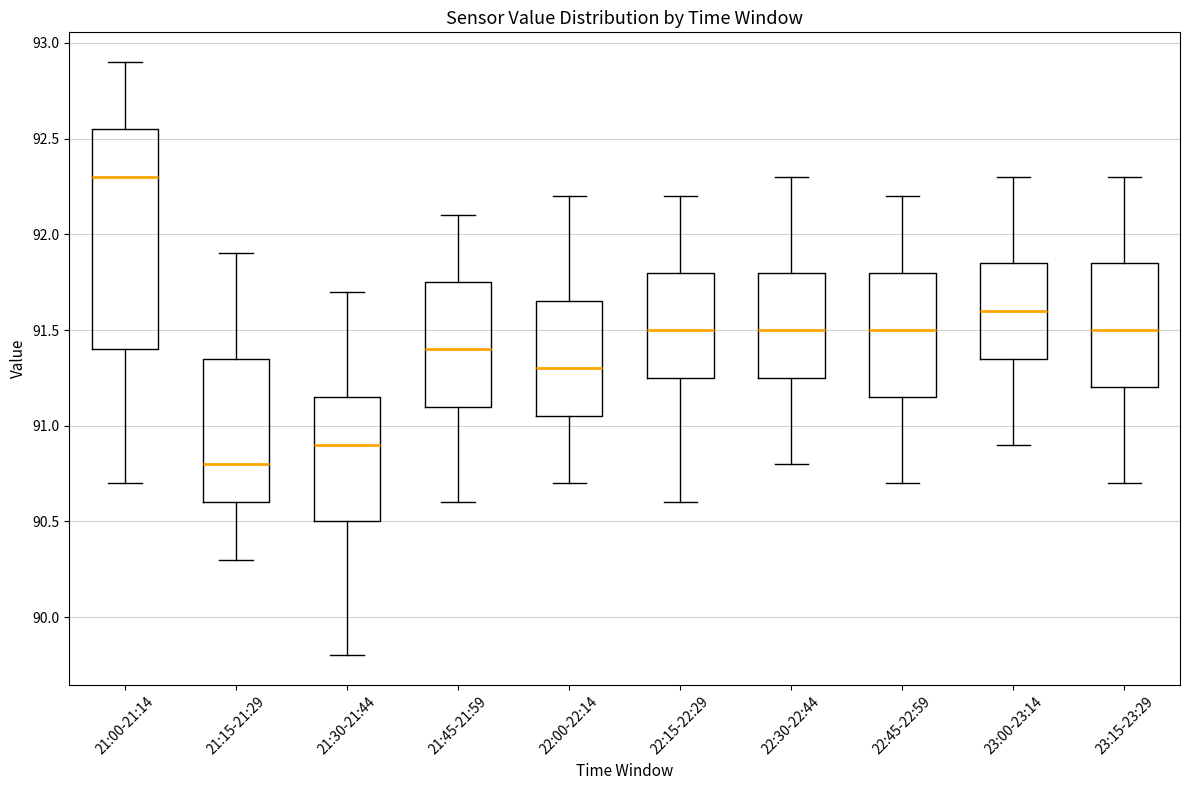

Comparing the boxes themselves (not the whiskers), which one is the tallest?

21:00-21:14